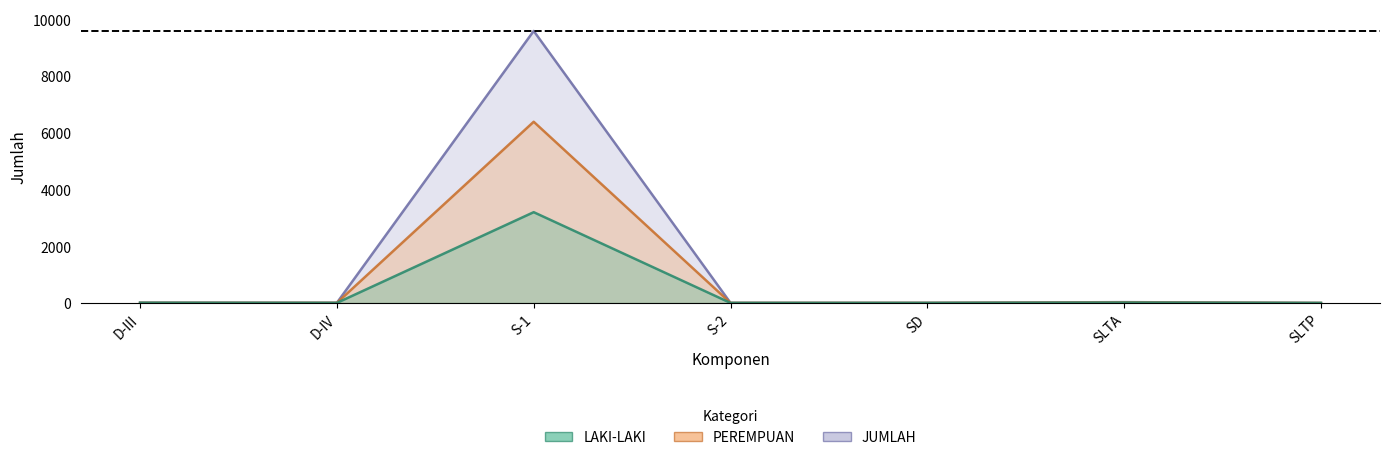

True or false: JUMLAH and PEREMPUAN cross at least once.

False